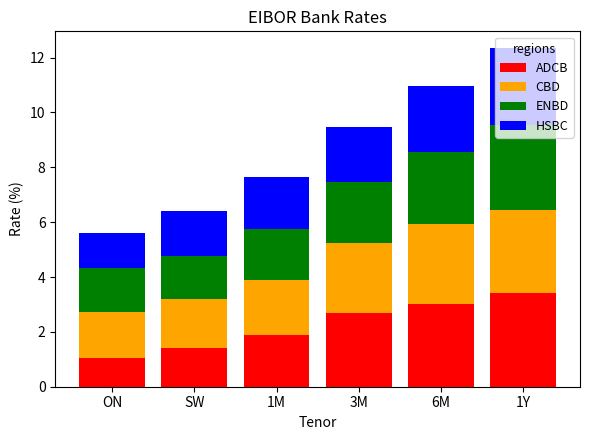

Are the bars grouped side by side (vs. stacked)?

No